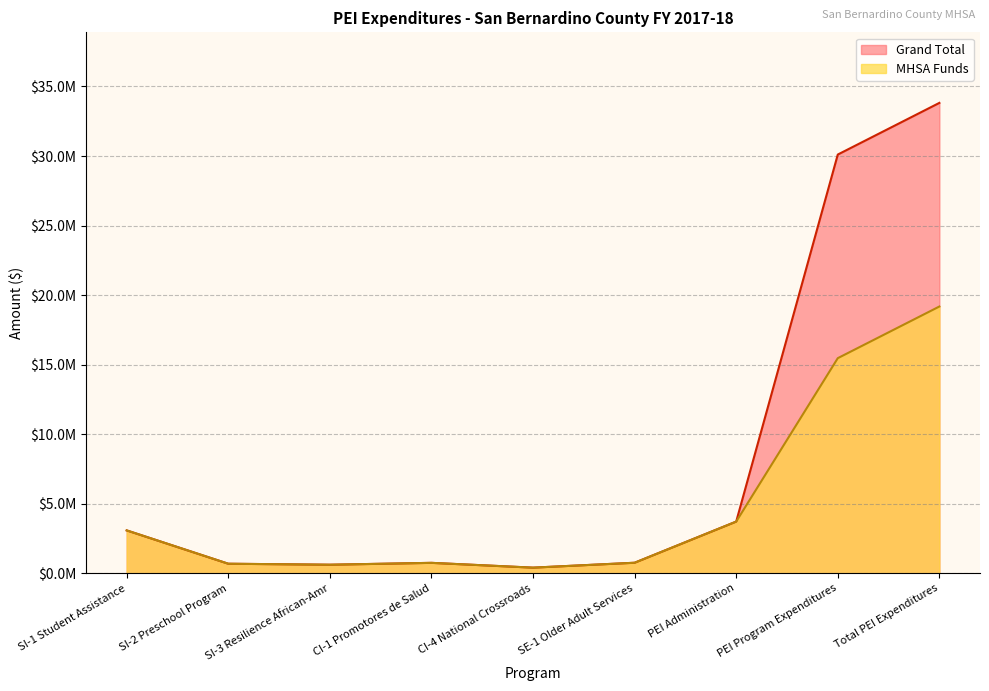

How many lines are shown in the chart?

2